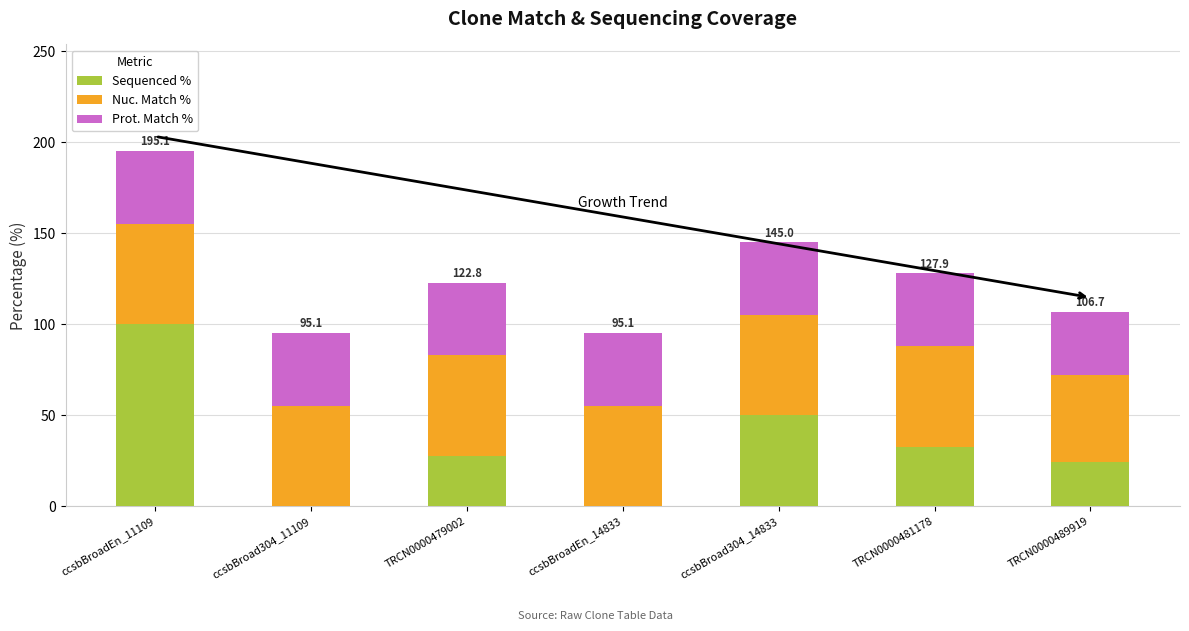

Is it true that Sequenced % equals 24.5 at TRCN0000489919?

True